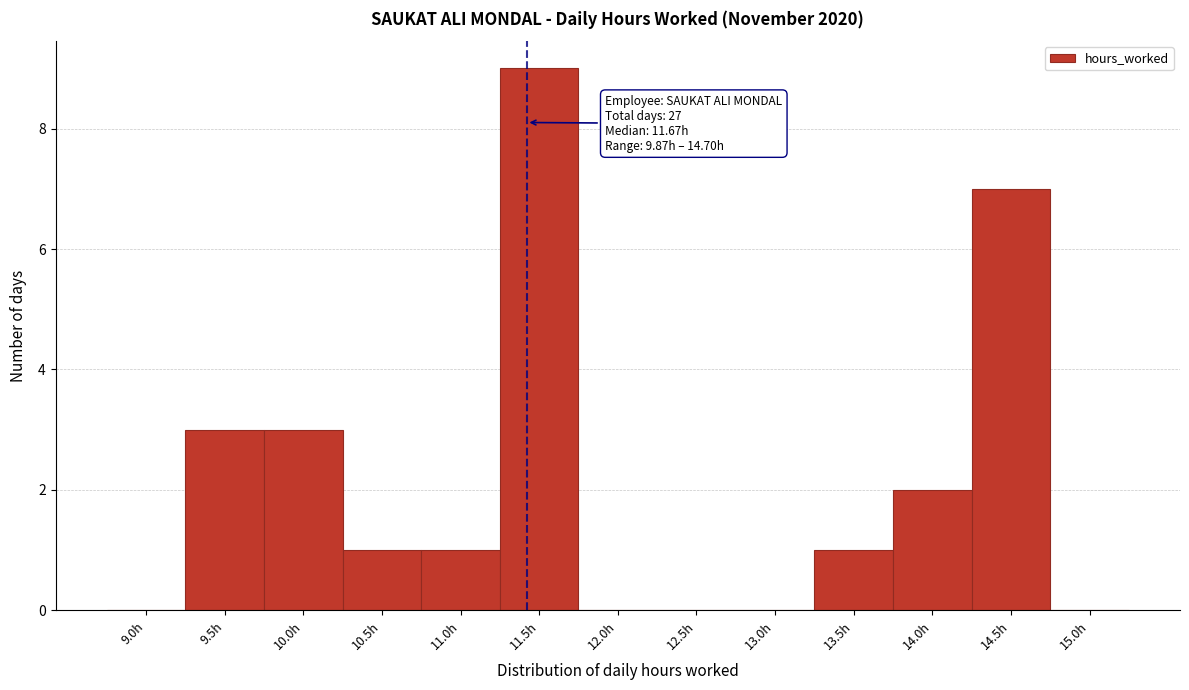

Reading left to right, extract all data points from this chart.

9.0h=0	9.5h=3	10.0h=3	10.5h=1	11.0h=1	11.5h=9	12.0h=0	12.5h=0	13.0h=0	13.5h=1	14.0h=2	14.5h=7	15.0h=0